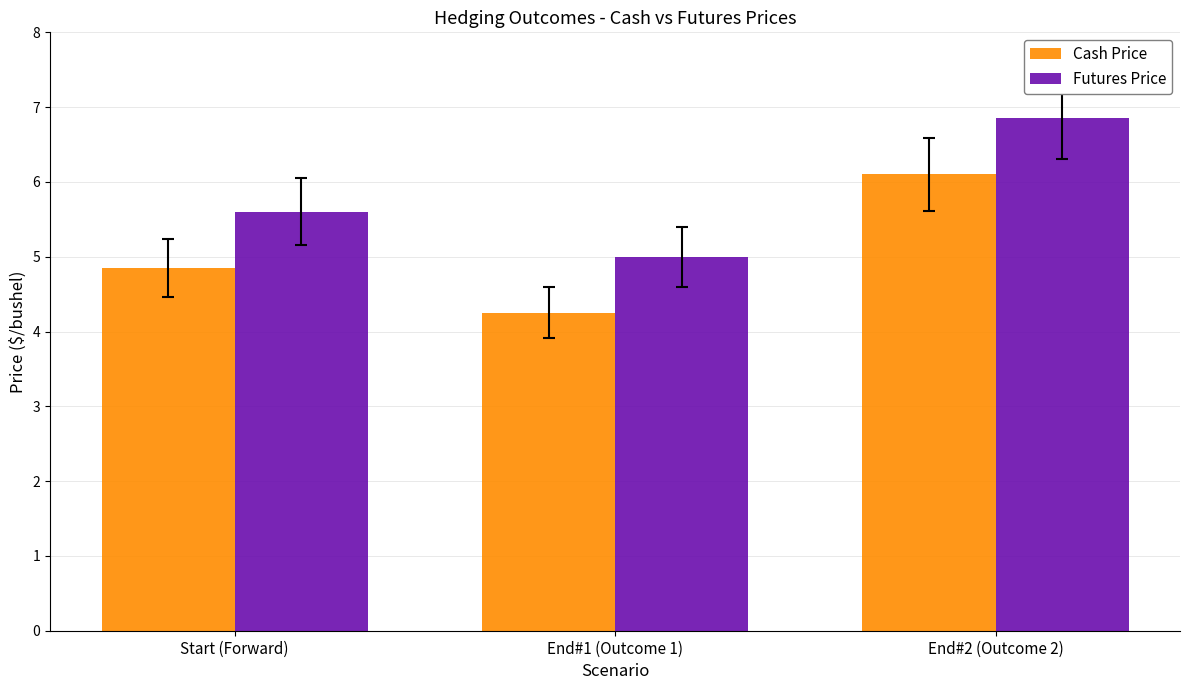

Read the Futures Price value at End#1 (Outcome 1).

5.0